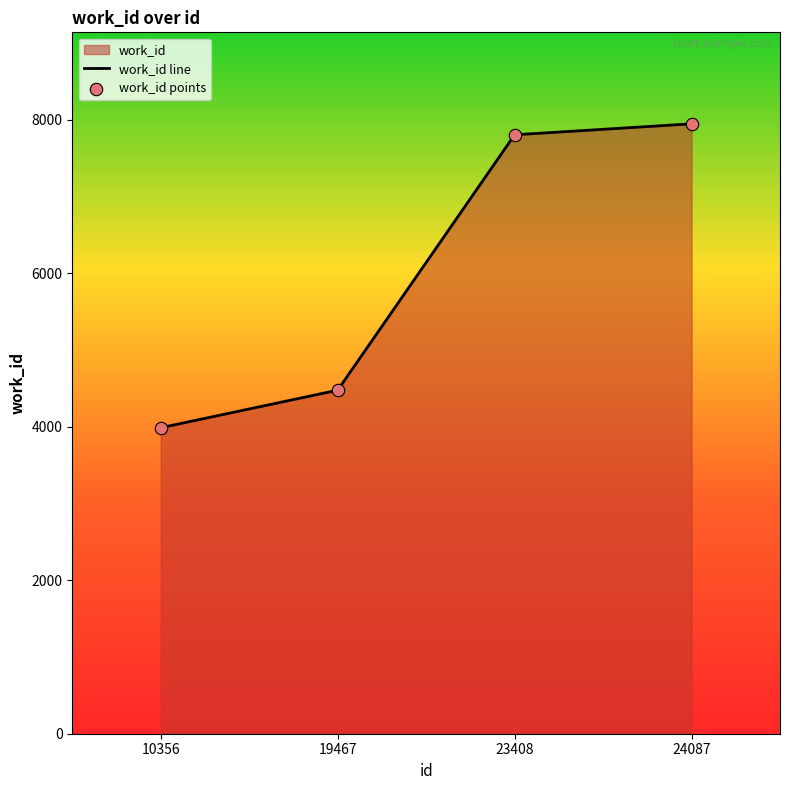

Which series reaches the minimum Y coordinate?

work_id line